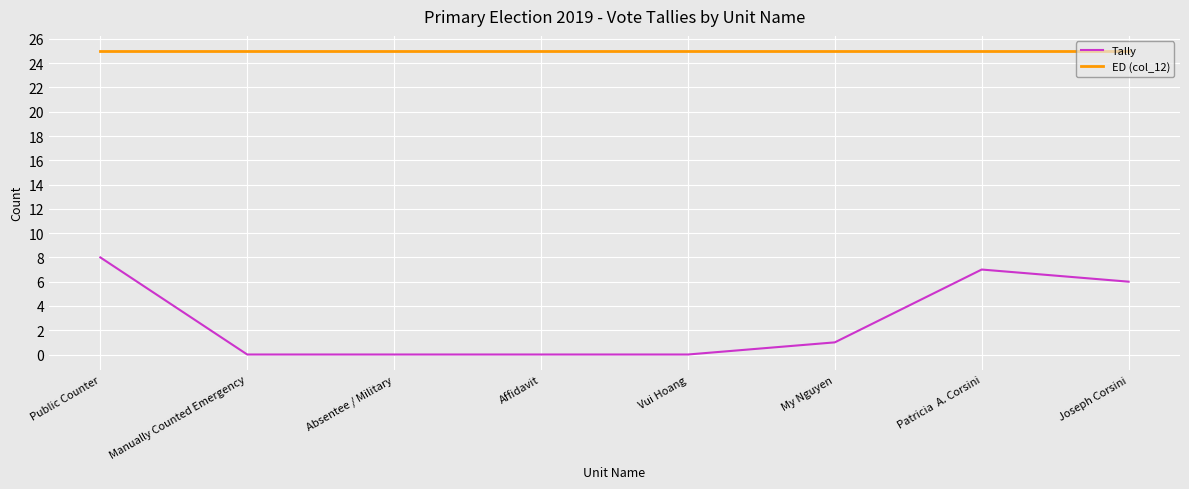

Does the chart have visible grid lines?

Yes